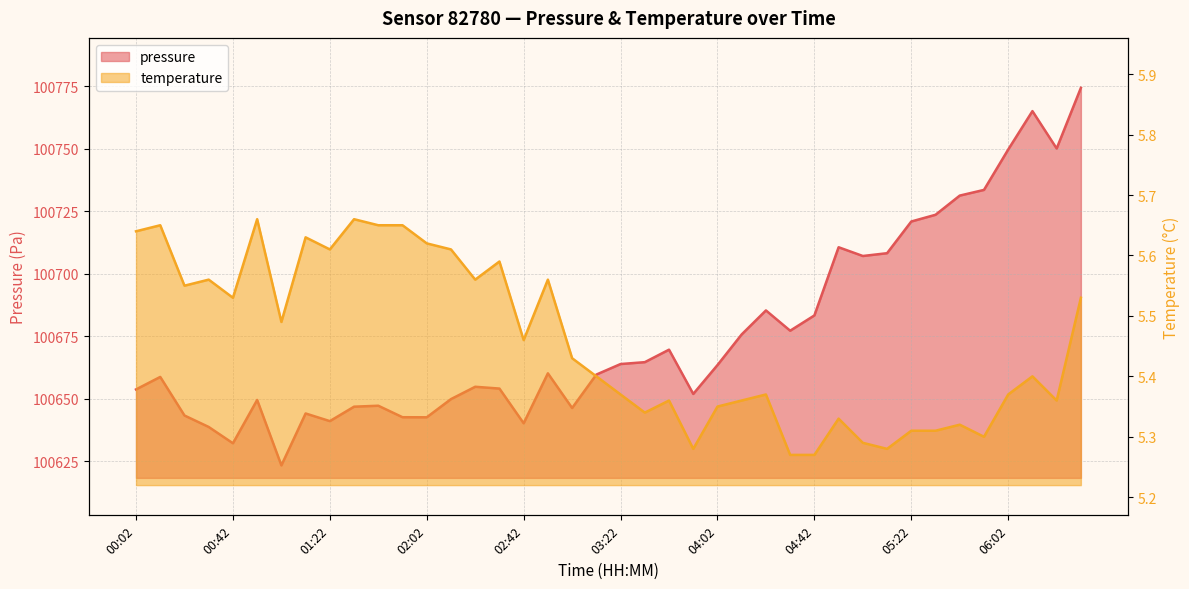

Which series changed the most between 02:42 and 06:02?

pressure